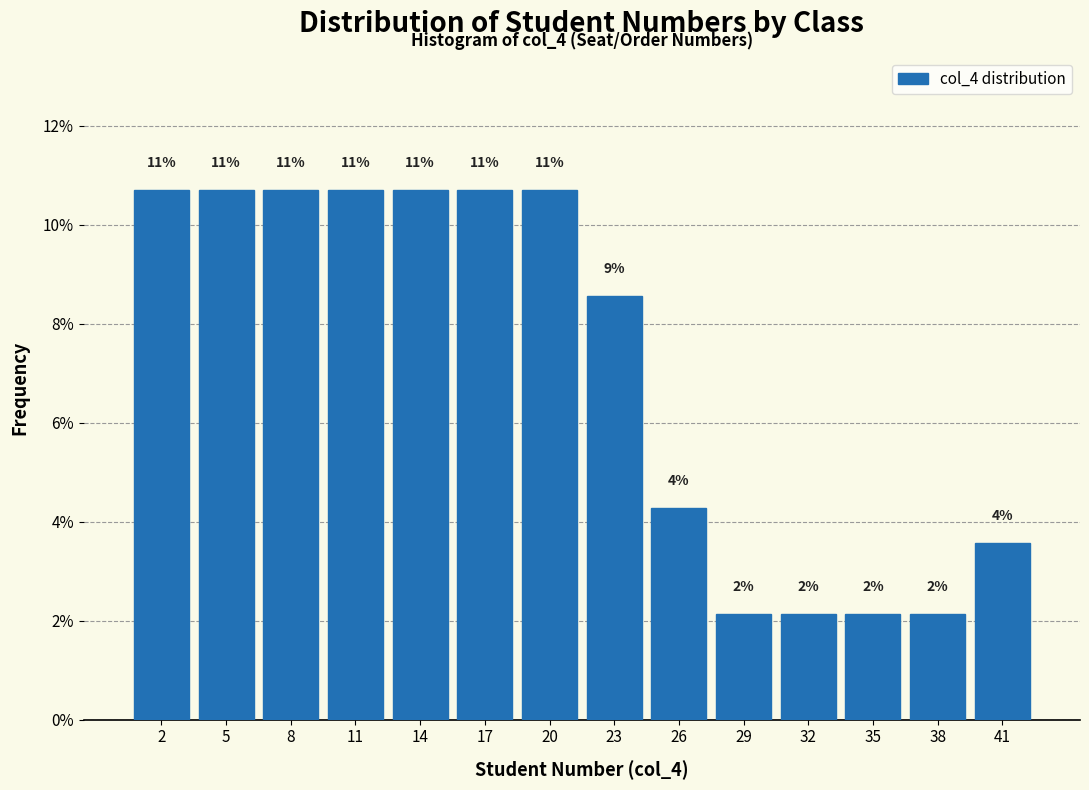

How many bars are there in total?

14